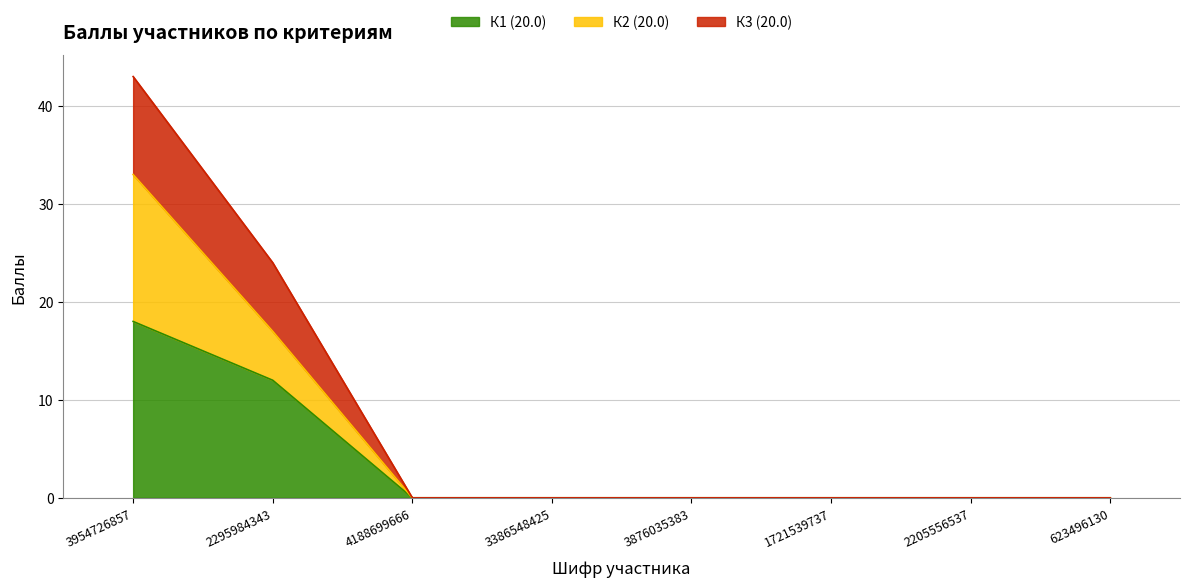

What is the difference between the maximum and minimum values in the К1 (20.0) series?

18